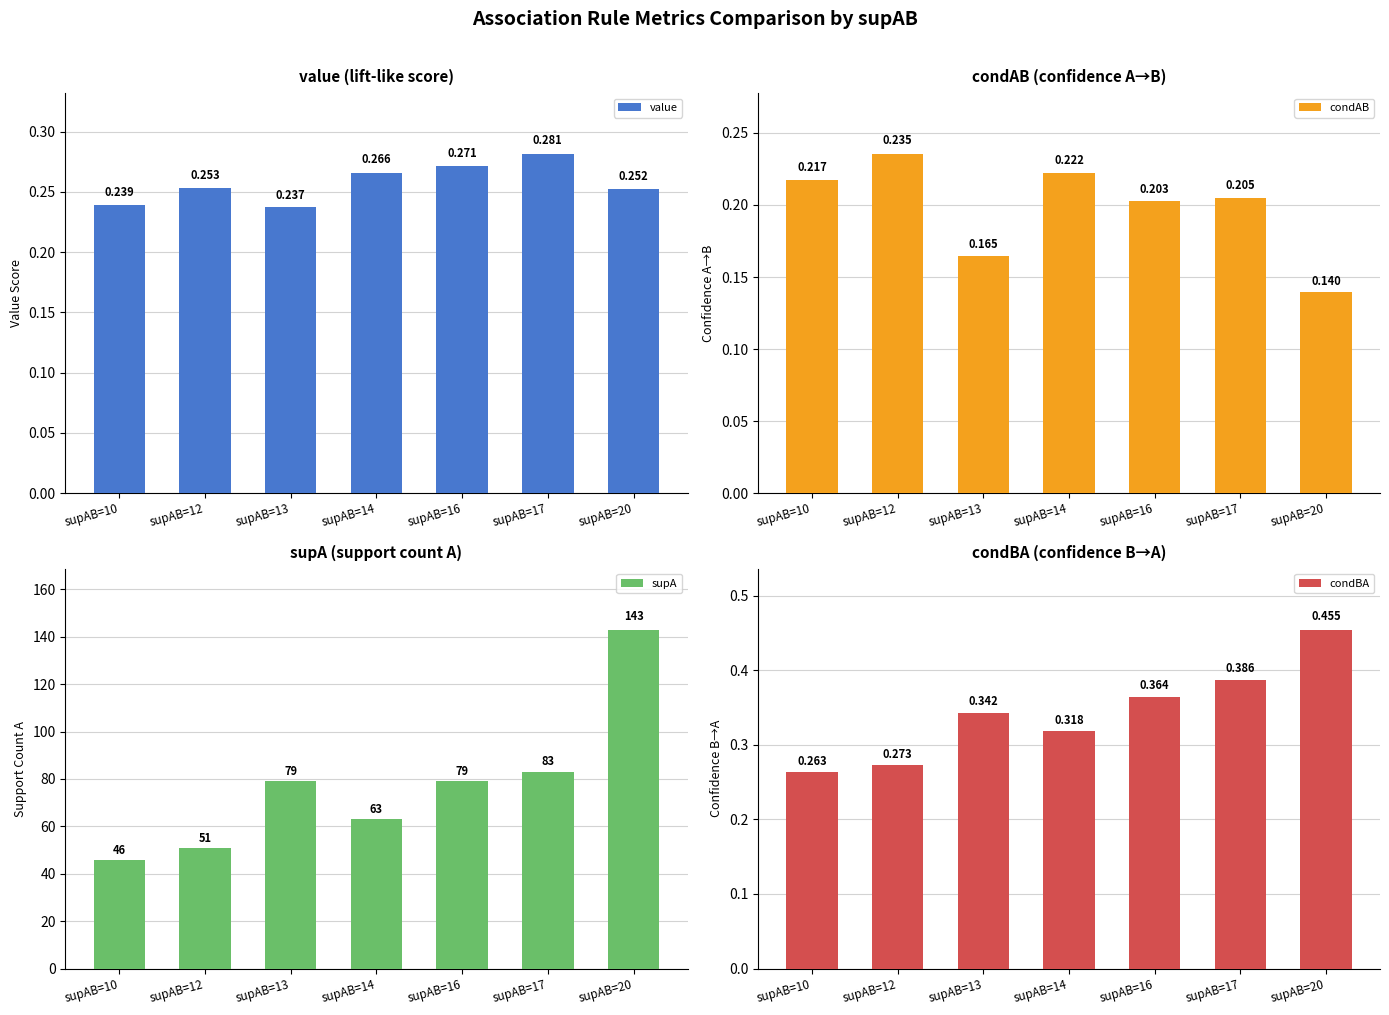

Which series has the largest range (max minus min)?

supA